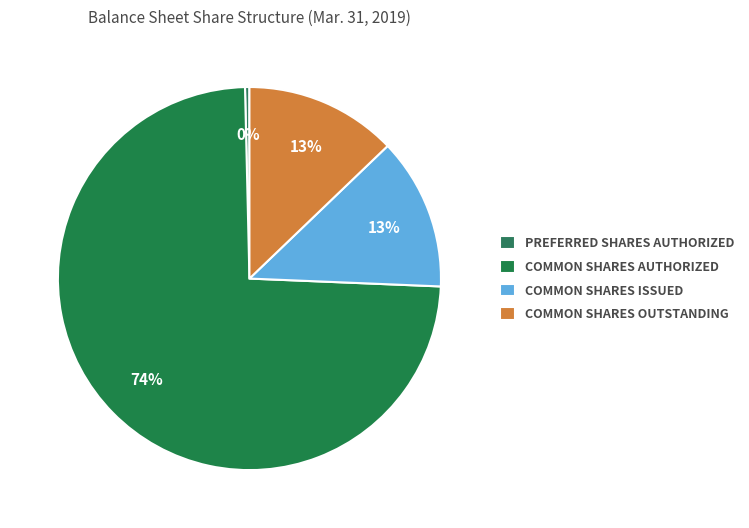

What is the smallest slice in the pie chart?

PREFERRED SHARES AUTHORIZED